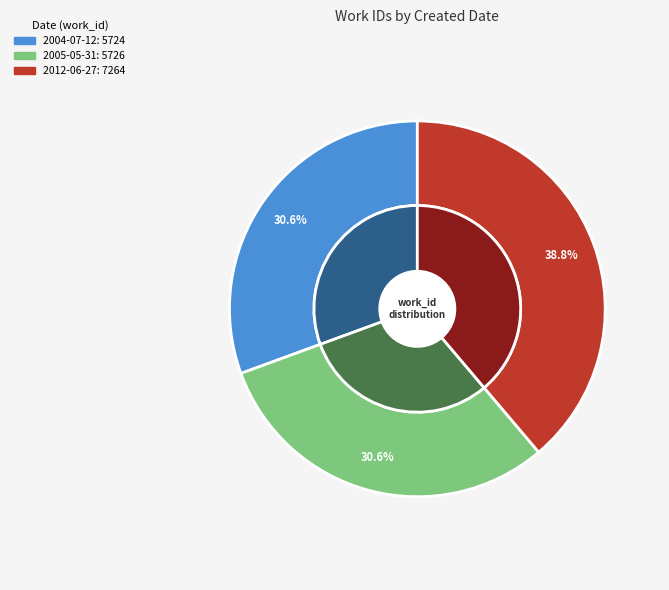

To the nearest percent, what is the combined percentage of 2004-07-12 and 2005-05-31?

61%